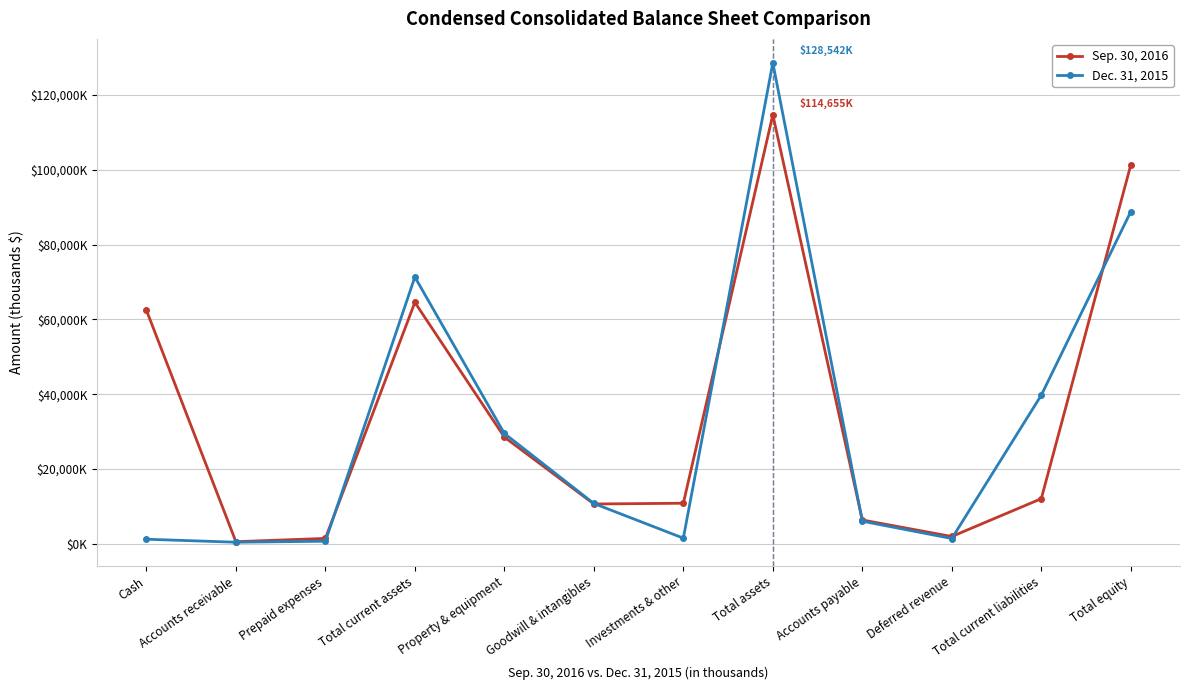

True or false: Sep. 30, 2016 and Dec. 31, 2015 cross at least once.

True